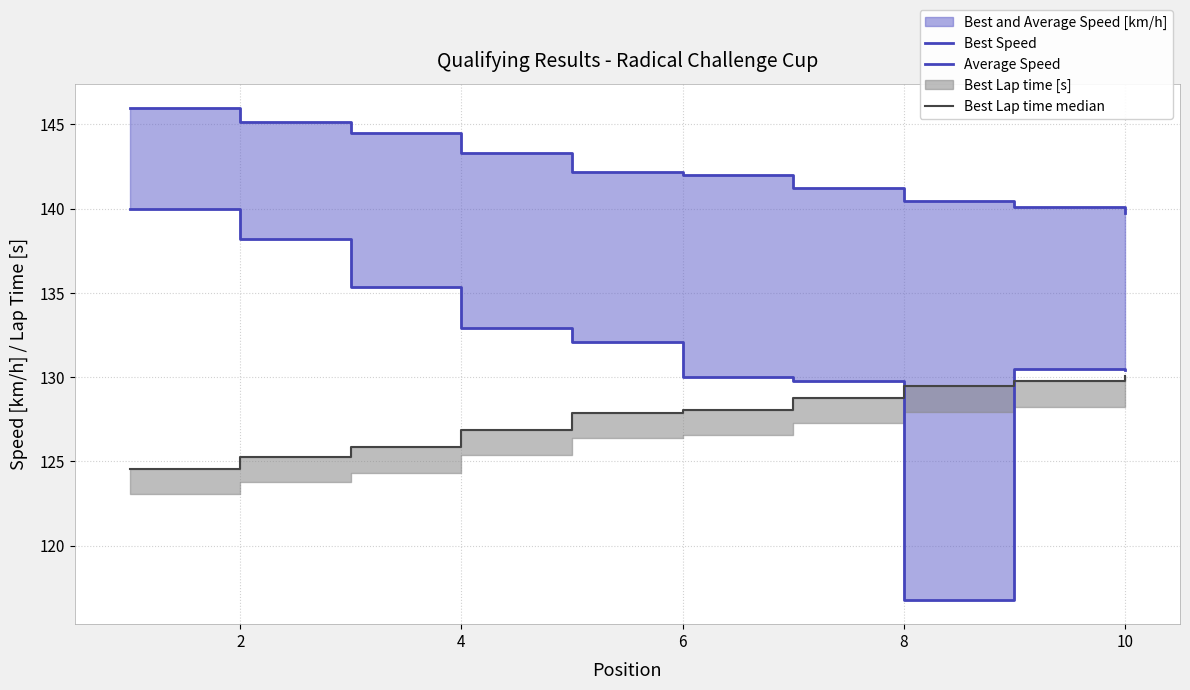

Reading right to left, what are all the values shown in this chart?

Best Speed: 139.7	140.1	140.4	141.2	142.0	142.2	143.3	144.5	145.1	145.9
Average Speed: 130.4	130.5	116.8	129.8	130.0	132.1	132.9	135.3	138.2	140.0
Best Lap time median: 130.1	129.8	129.5	128.8	128.1	127.9	126.9	125.8	125.3	124.6